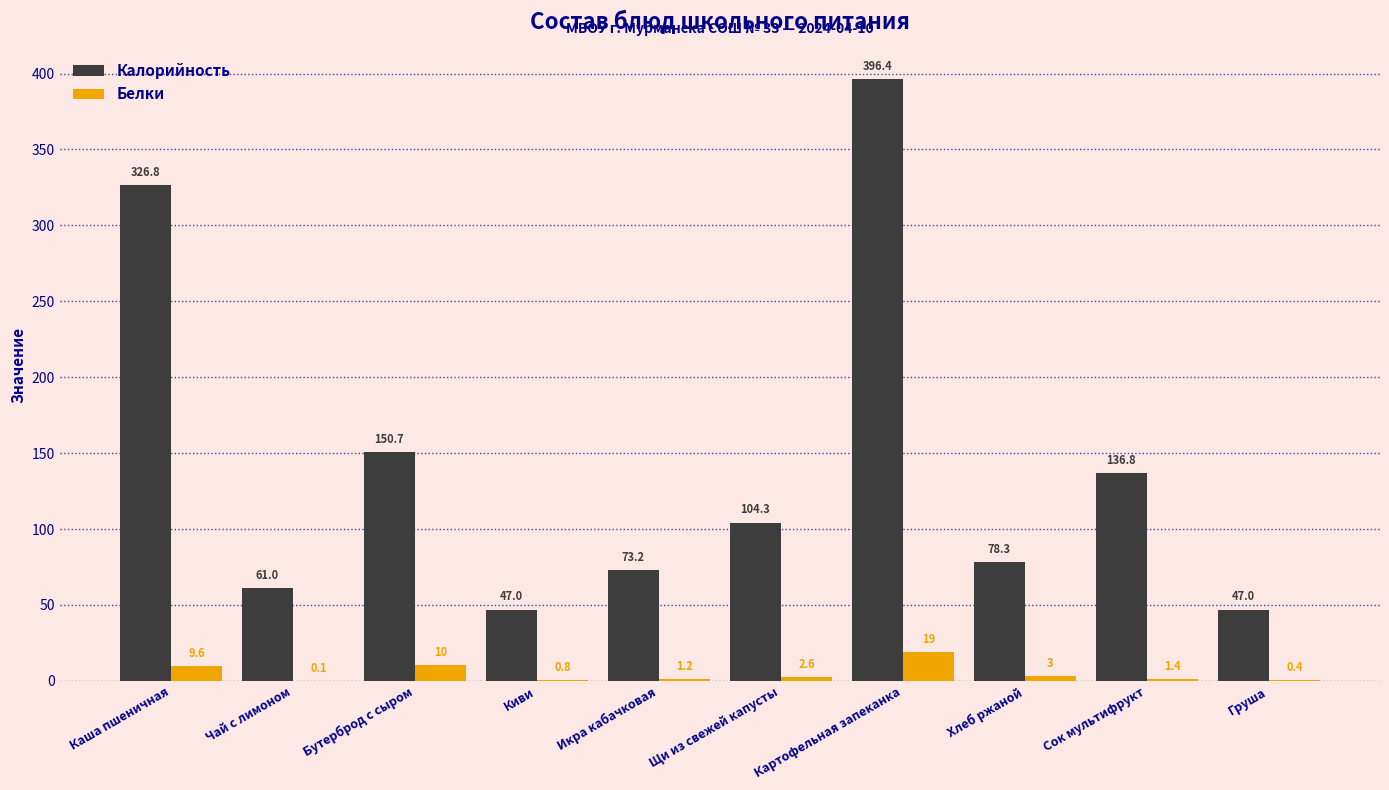

What is the sum of the Белки values at Бутерброд с сыром and Икра кабачковая?

11.6